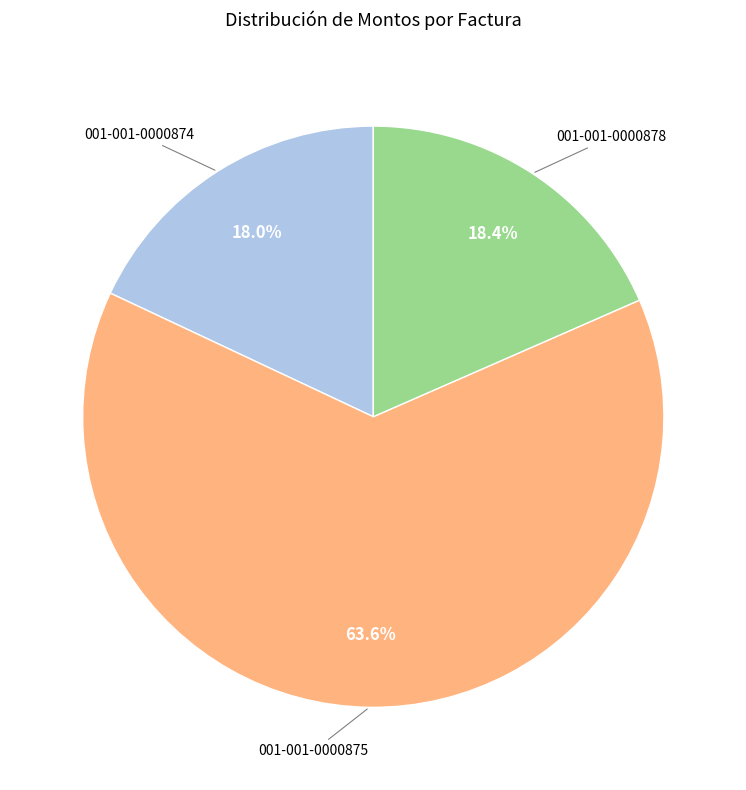

Does any single category account for the majority?

Yes